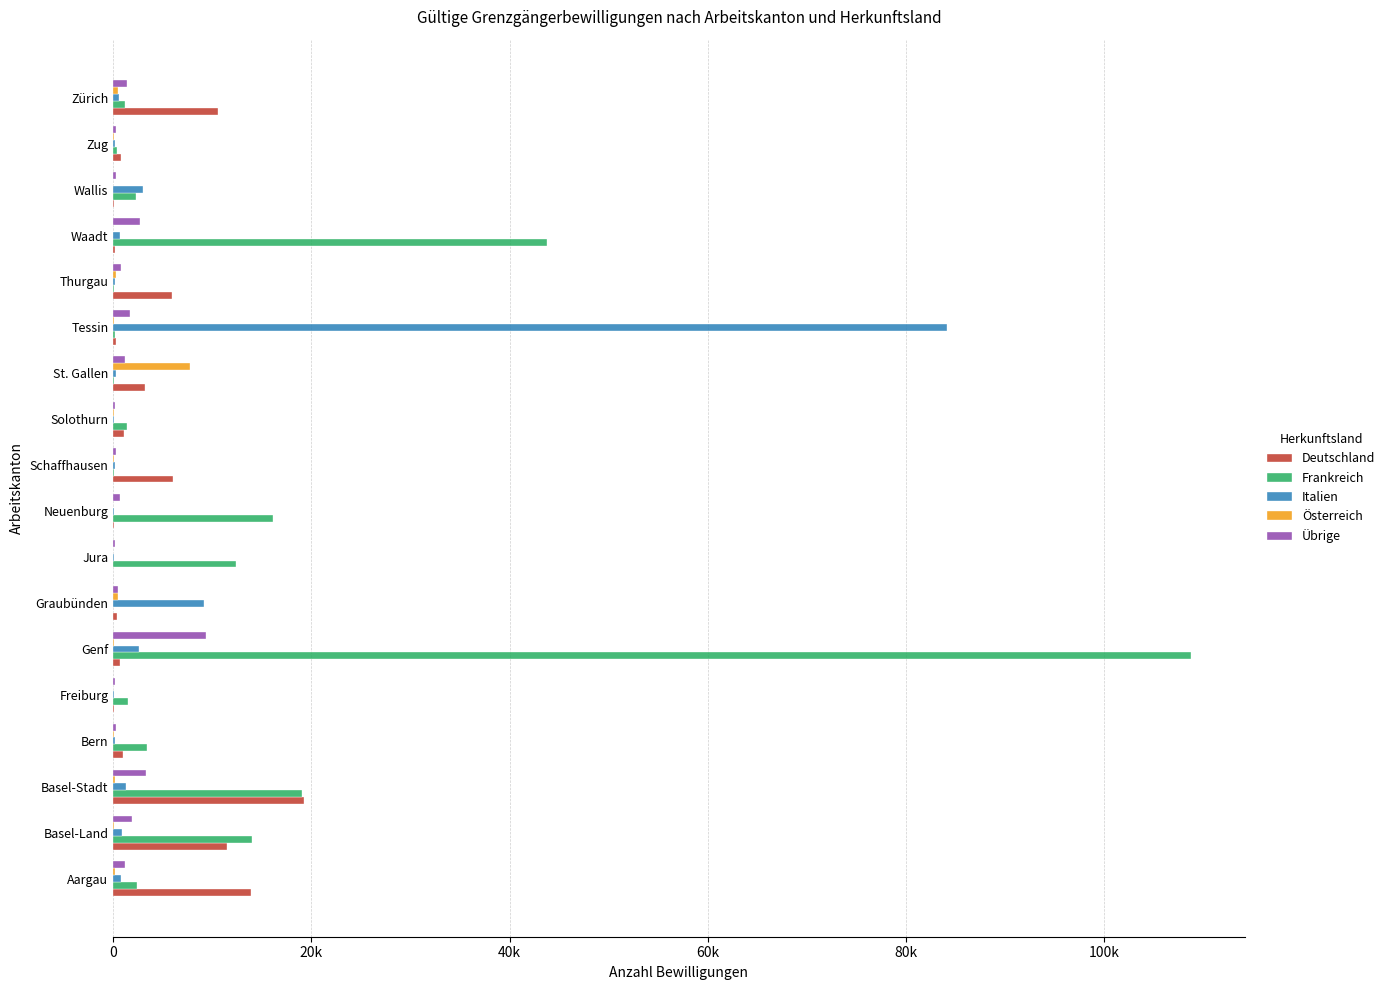

What are all the series names shown in the legend?

Deutschland, Frankreich, Italien, Österreich, Übrige